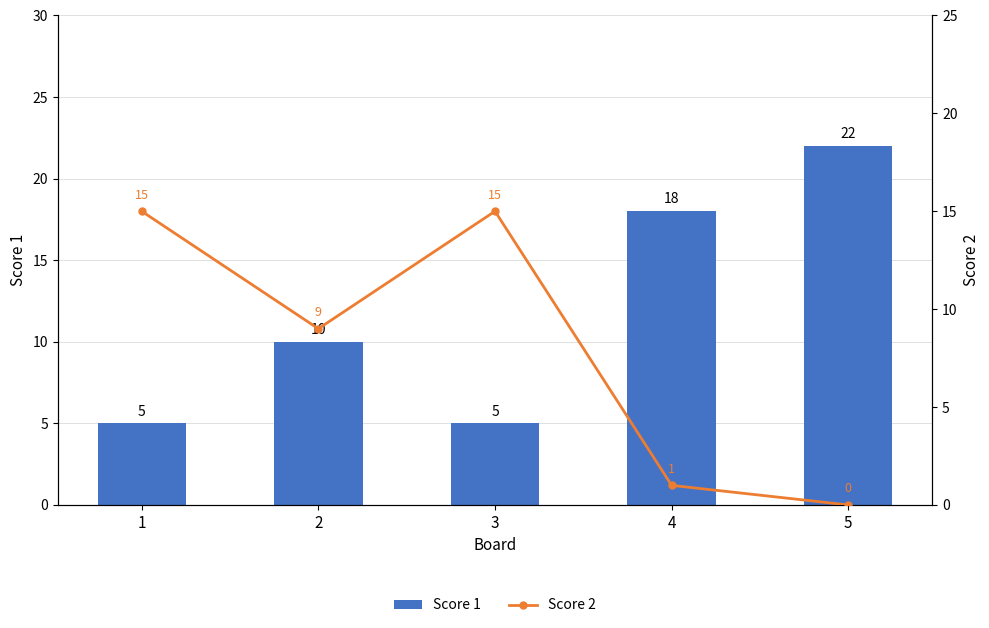

How many data points in Score 1 are less than 10?

2